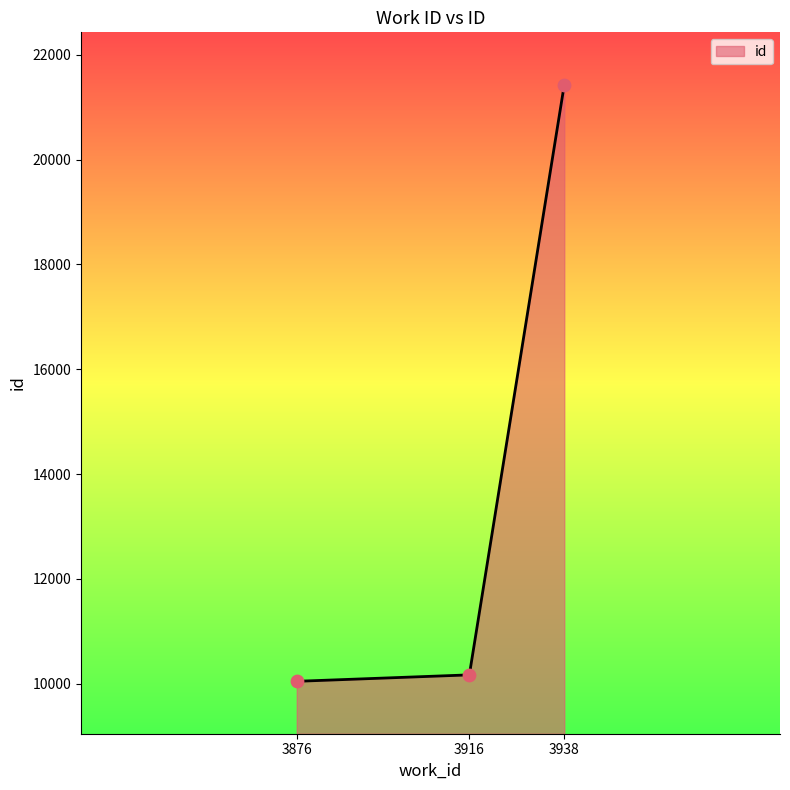

What is the change in value from 3876 to 3916?

+123